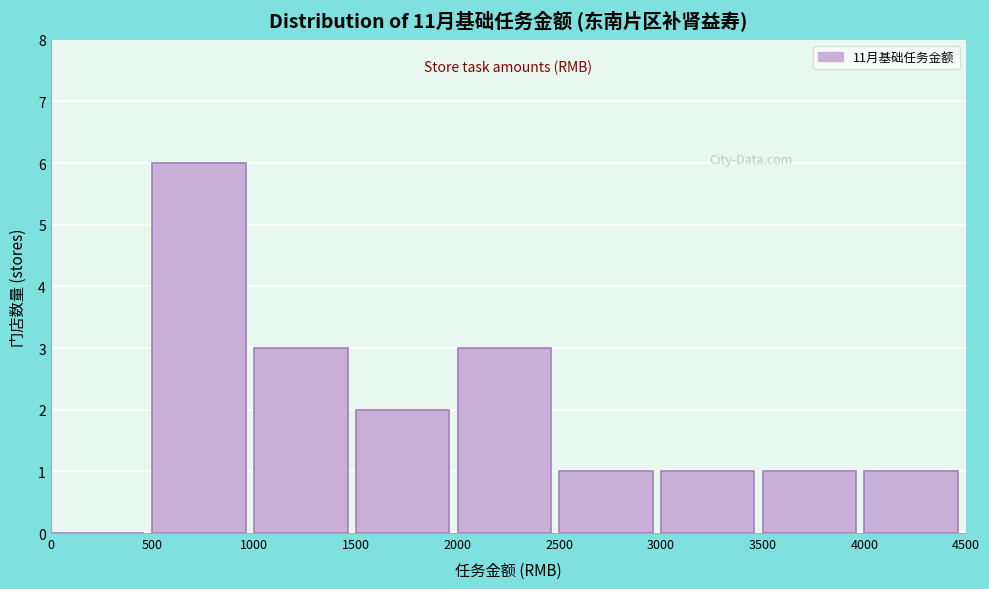

Reading left to right, transcribe this chart: for each bar, give the range it covers on the x-axis and its height. The values are not printed on the chart, so give them approximately, as read against the axis.

0 to 500: 0
500 to 1000: 6
1000 to 1500: 3
1500 to 2000: 2
2000 to 2500: 3
2500 to 3000: 1
3000 to 3500: 1
3500 to 4000: 1
4000 to 4500: 1